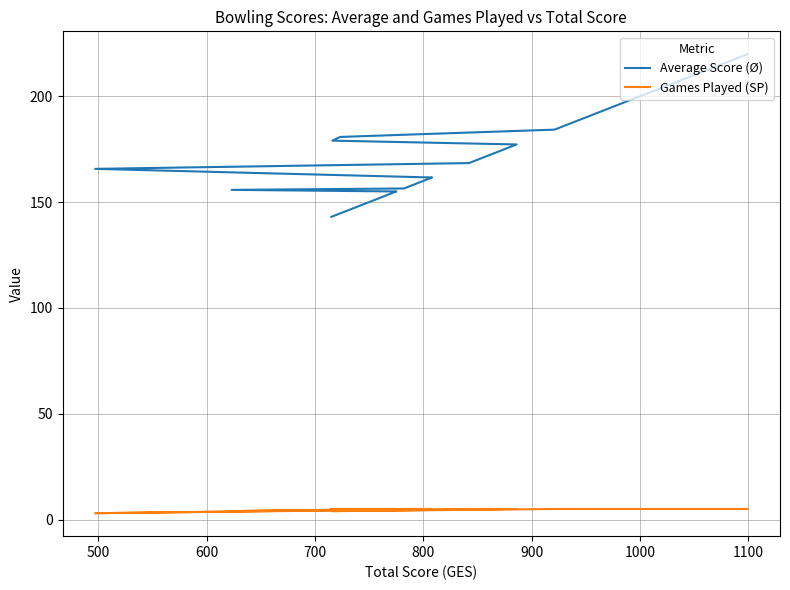

What are all the series names shown in the legend?

Average Score (Ø), Games Played (SP)